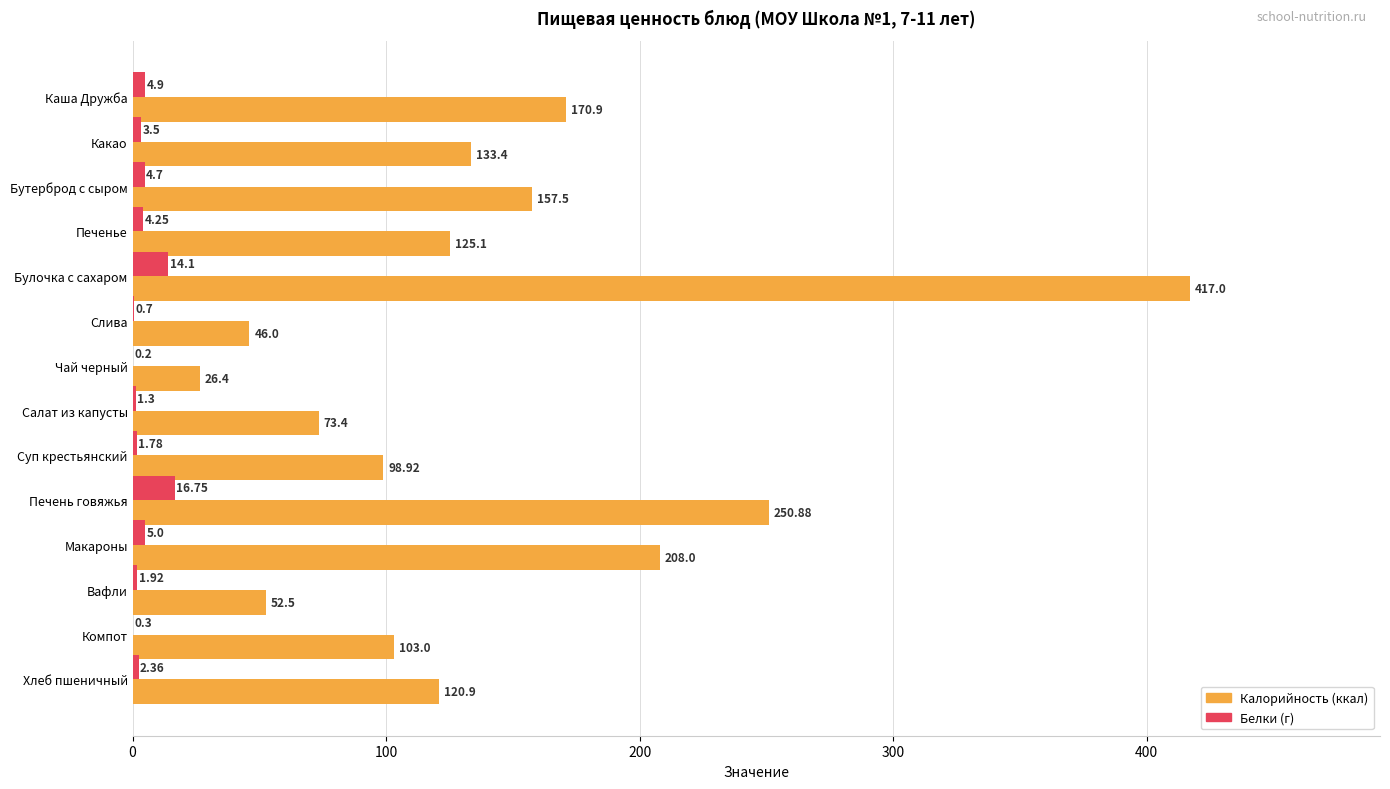

Which label corresponds to the largest value in the chart?

Булочка с сахаром